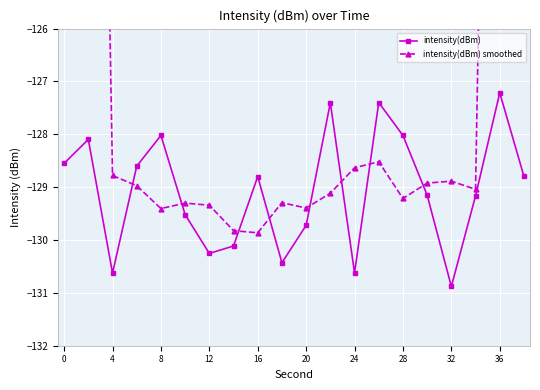

Reading left to right, list all the values displayed in this chart.

intensity(dBm): -128.5	-128.1	-130.6	-128.6	-128.0	-129.5	-130.3	-130.1	-128.8	-130.4	-129.7	-127.4	-130.6	-127.4	-128.0	-129.2	-130.9	-129.2	-127.2	-128.8
intensity(dBm) smoothed: -77.5	-103.2	-128.8	-129.0	-129.4	-129.3	-129.3	-129.8	-129.9	-129.3	-129.4	-129.1	-128.6	-128.5	-129.2	-128.9	-128.9	-129.0	-103.2	-77.0